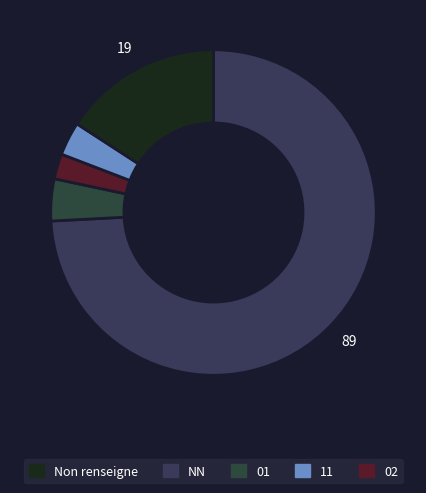

How many slices are in this pie chart?

5